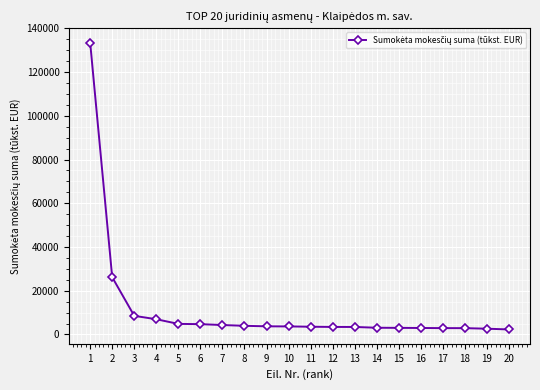

What is the ratio of the value at 1 to the value at 9?

35.8